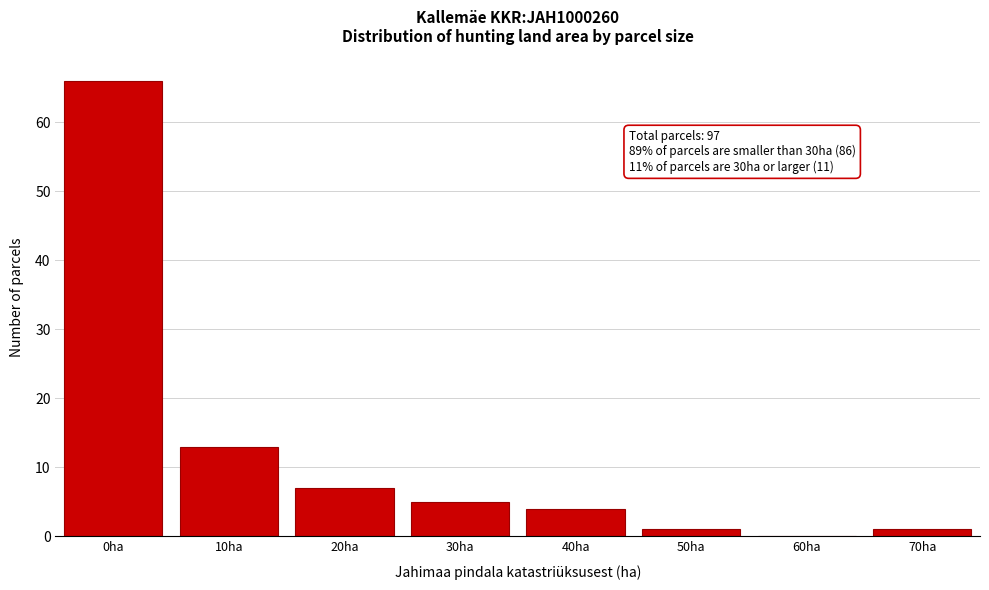

Reading right to left, extract all data points from this chart.

70ha=1	60ha=0	50ha=1	40ha=4	30ha=5	20ha=7	10ha=13	0ha=66